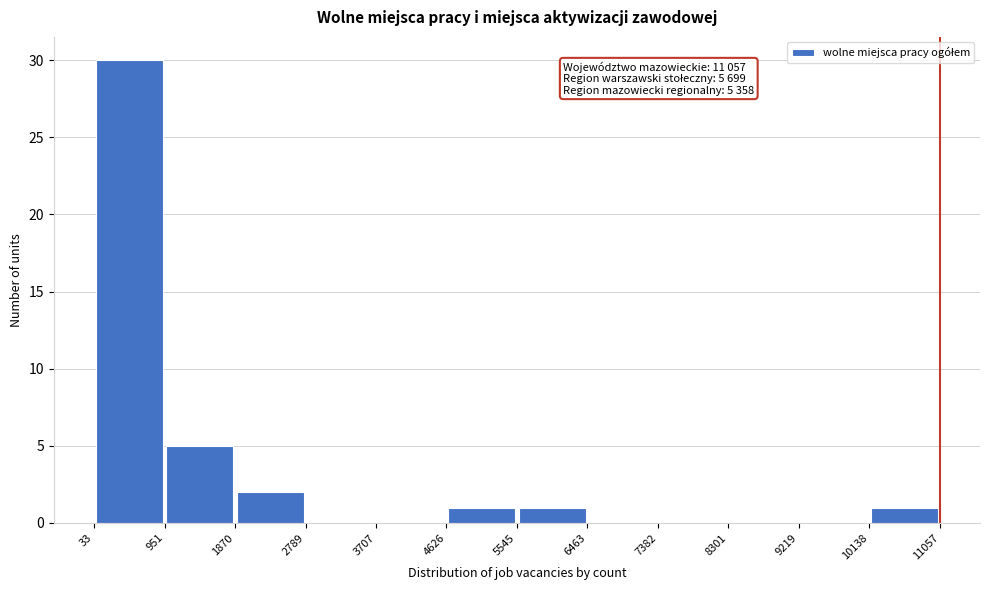

Over which range of the x-axis is the bar tallest?

33 to 951